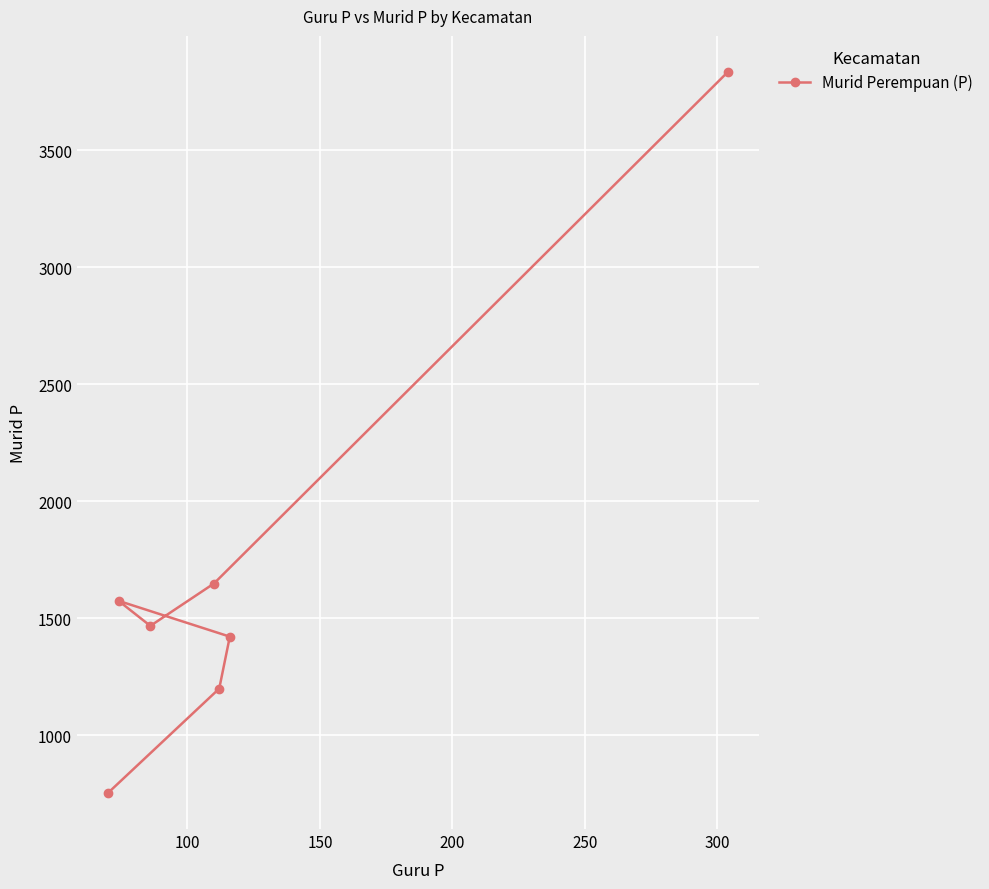

How many lines are shown in the chart?

1